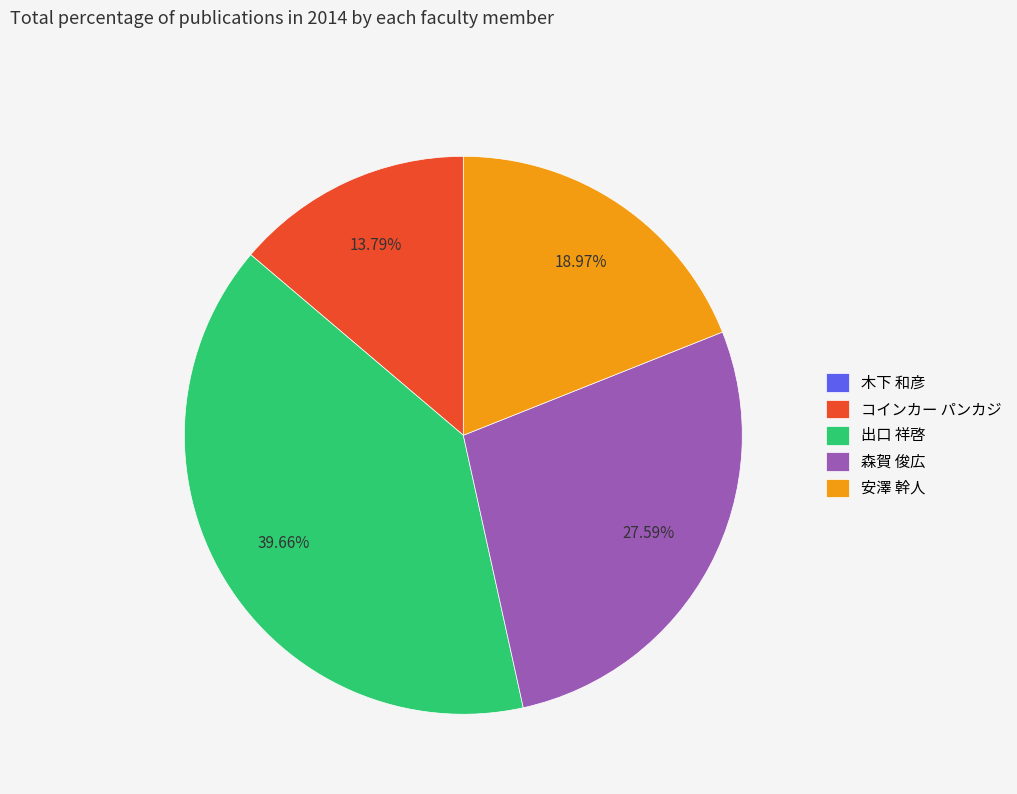

Is there any slice that represents more than half of the pie?

No